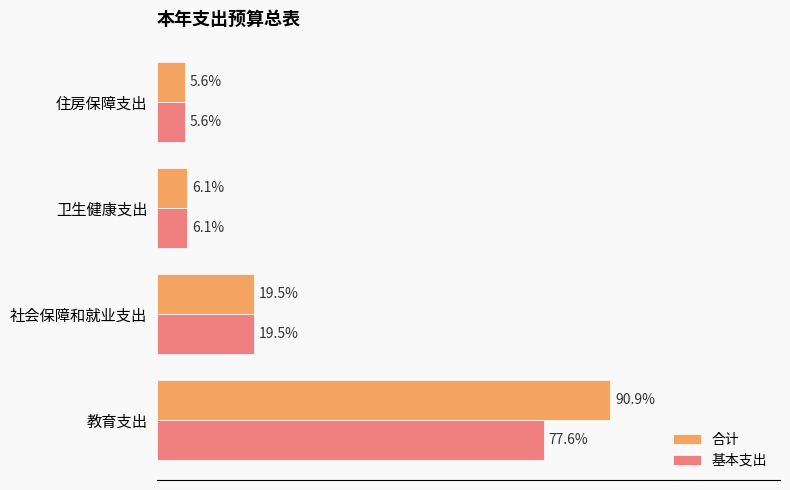

What are all the series names shown in the legend?

合计, 基本支出